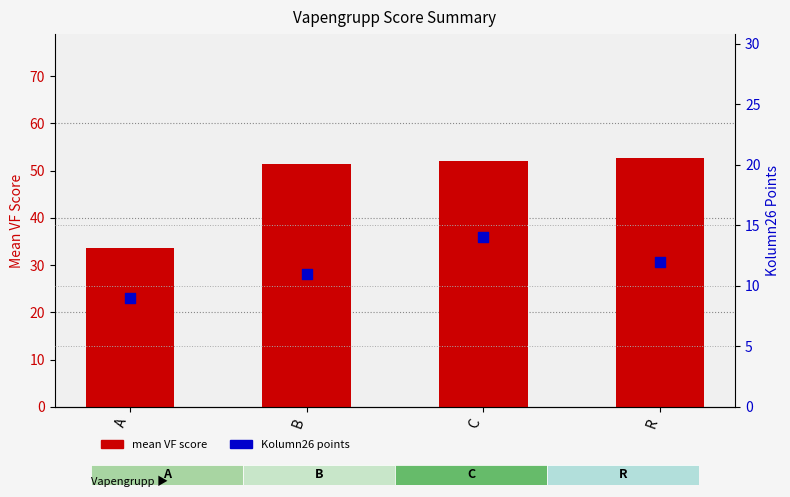

At which category is the sum across all series the highest?

C